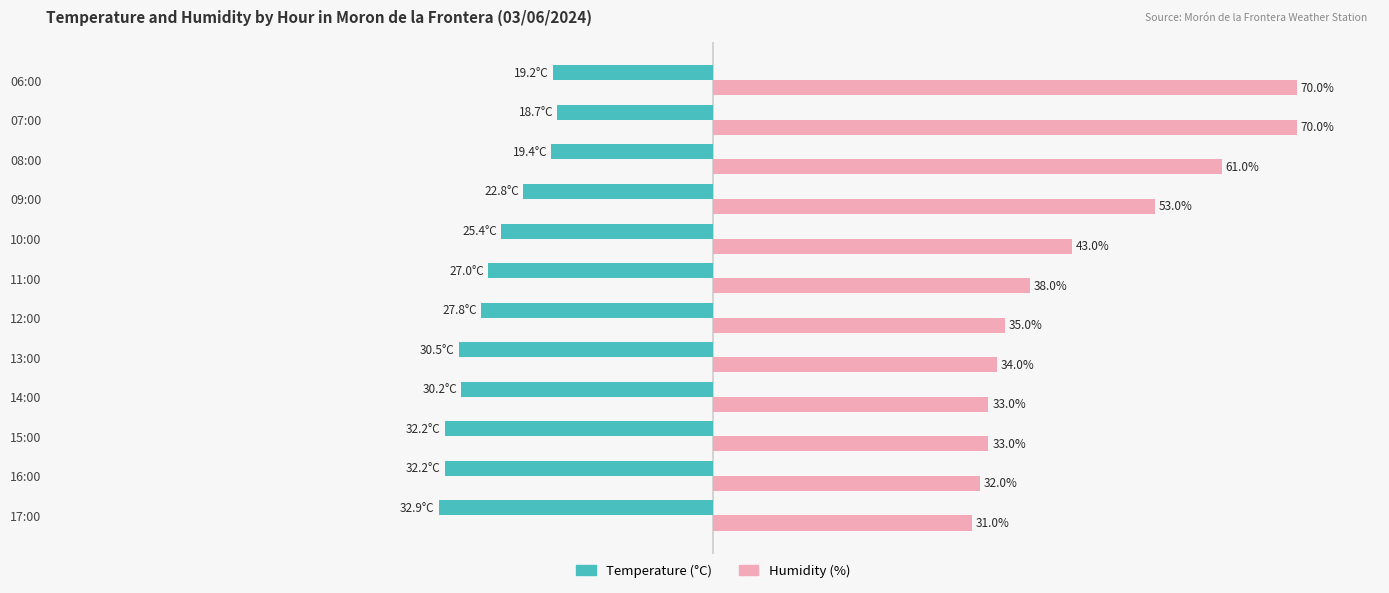

At which category is the sum across all series the highest?

07:00